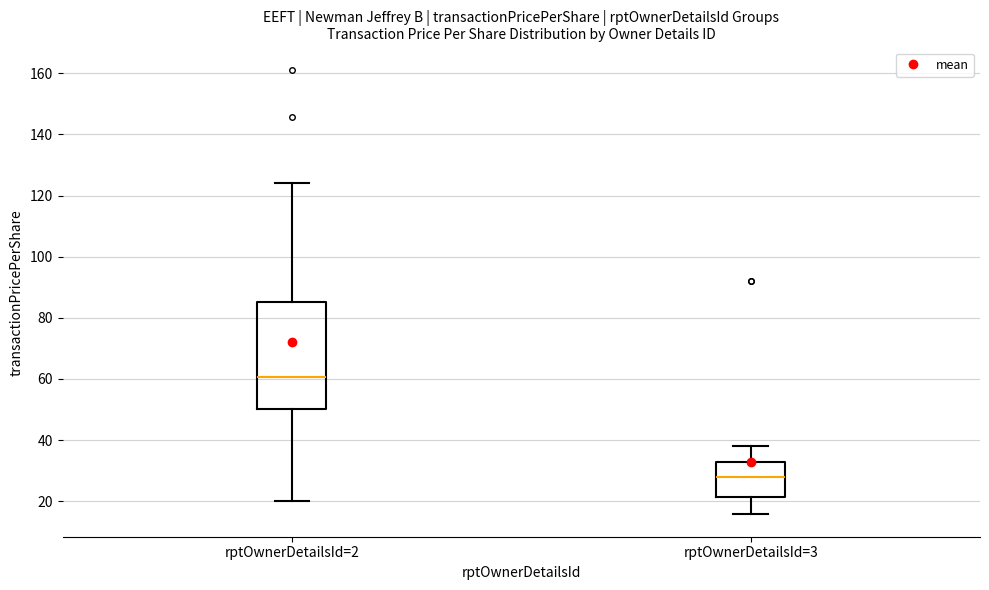

Reading left to right, read every box against the y-axis: the position of its median line, the range the box covers, and the ends of its whiskers. The values are not printed on the chart, so give them approximately, as read against the axis.

rptOwnerDetailsId=2: median 60, box 50 to 86, whiskers 20 to 124
rptOwnerDetailsId=3: median 28, box 22 to 34, whiskers 16 to 38